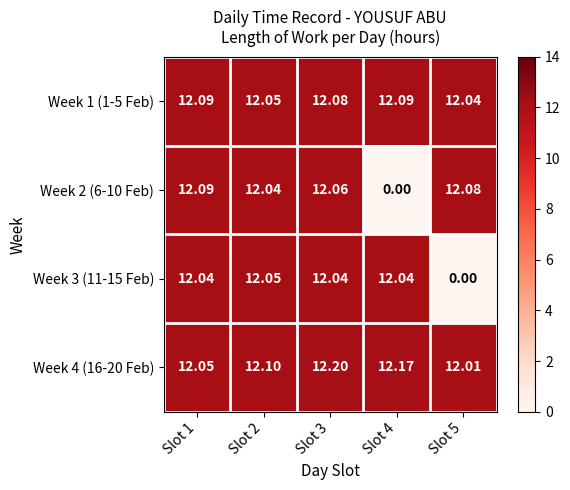

Count the number of categories in the chart.

5